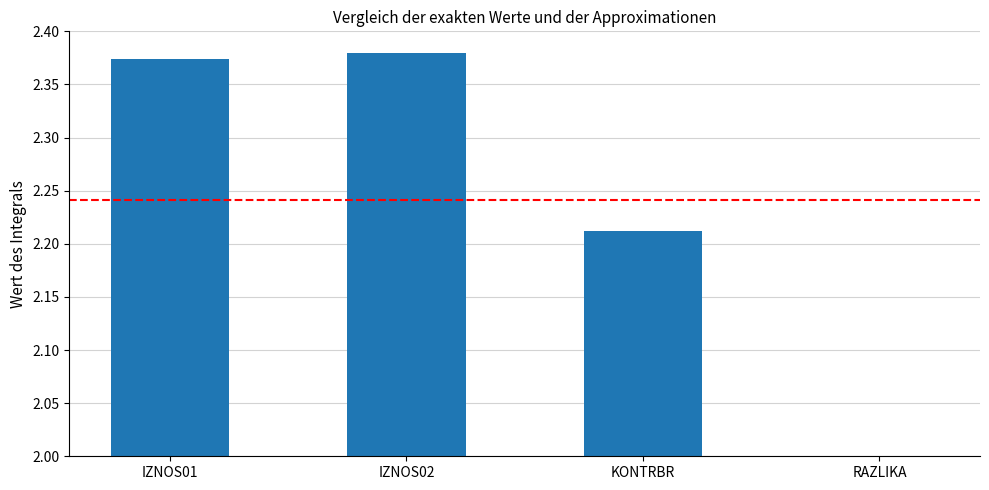

What is the sum of the values at KONTRBR and IZNOS01?

4.6